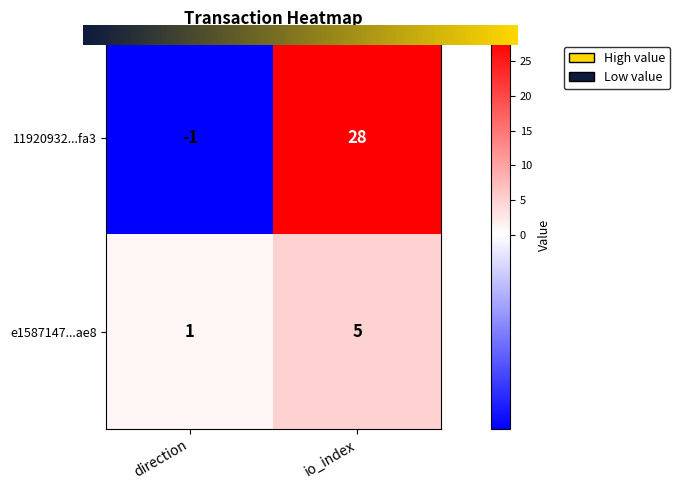

Rank the categories by 11920932...fa3 value from highest to lowest.

io_index, direction